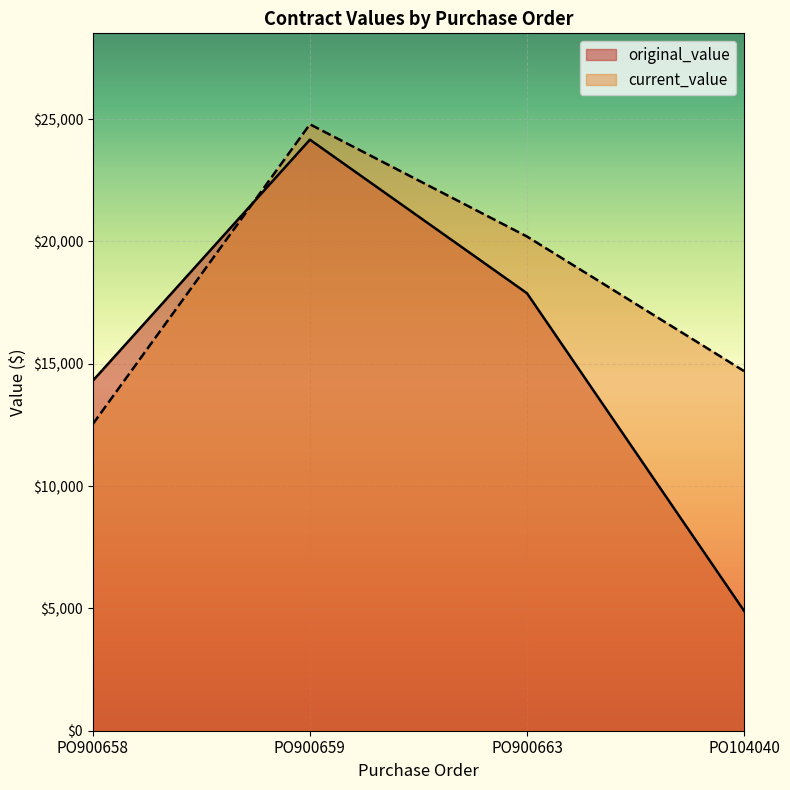

At how many categories does at least one series exceed 16184?

2